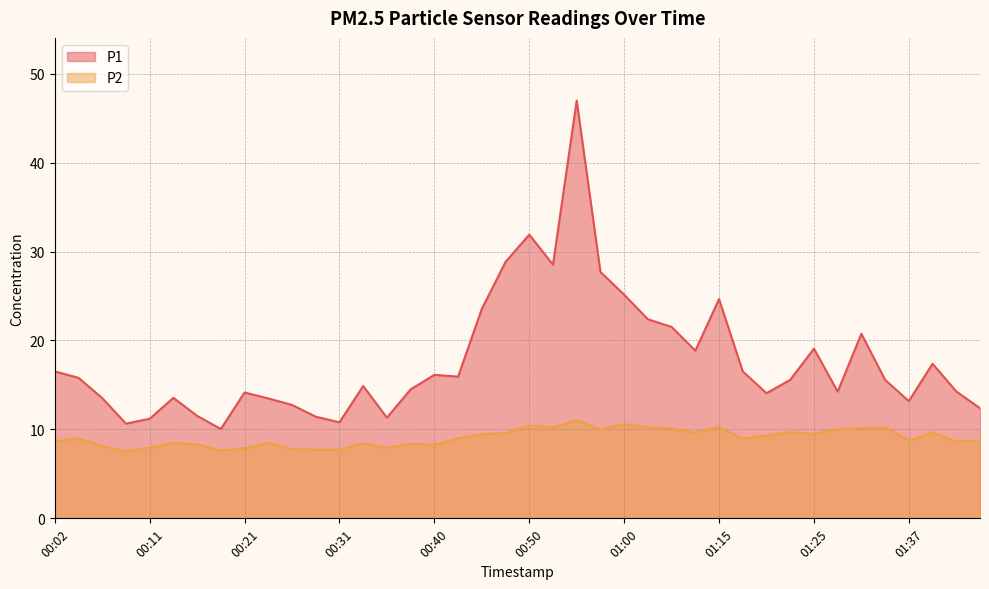

What is the value of the P1 point at the 36th from the left?

15.6